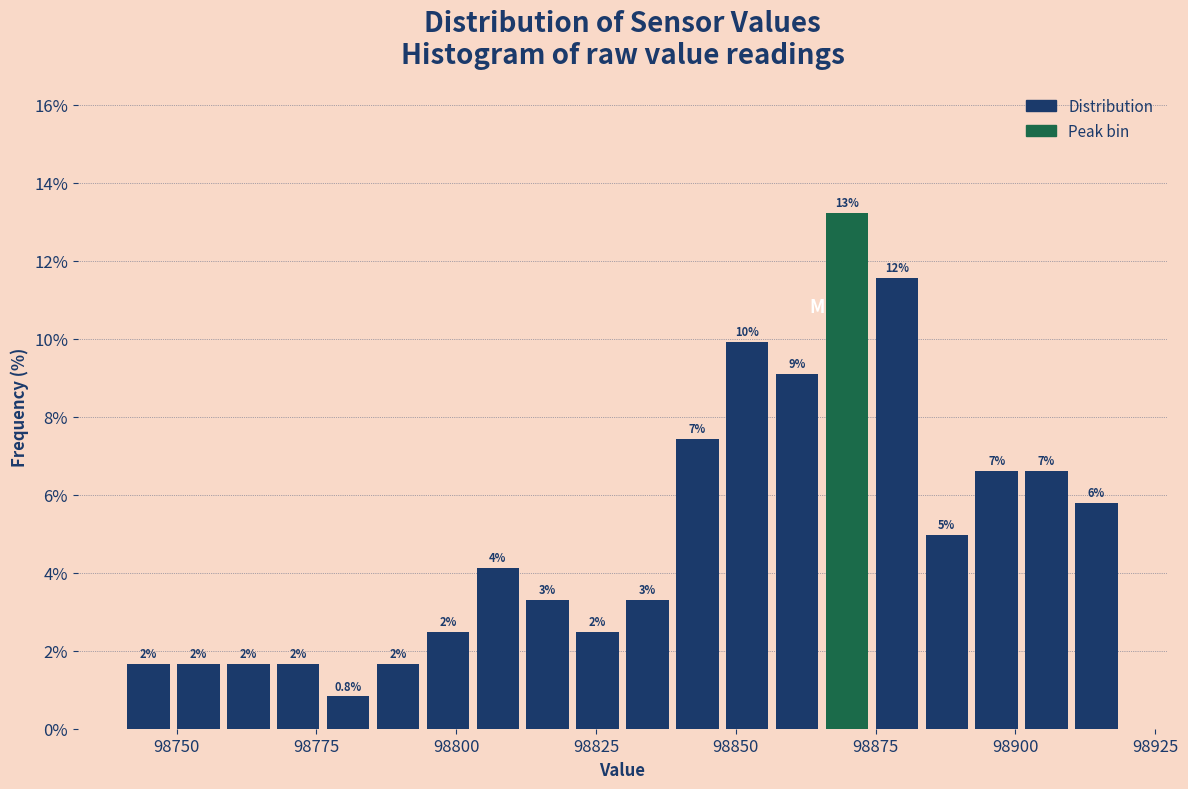

Read against the x-axis, roughly where is the centre of the tallest bar?

98870